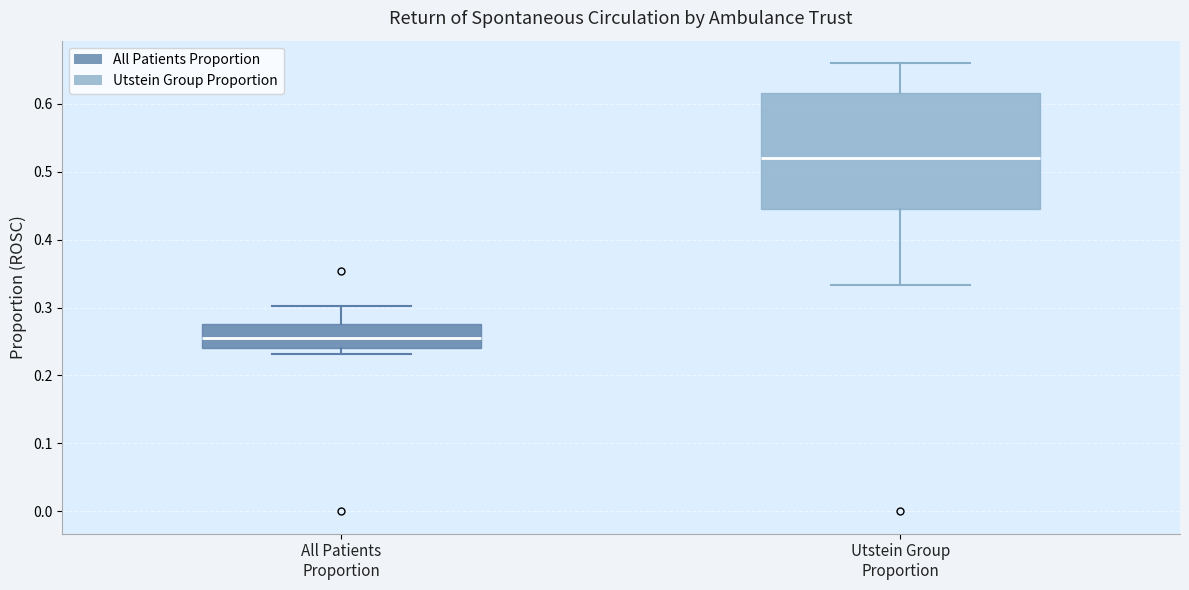

Reading left to right, transcribe this box plot: for each box, give where its median line is, the range the box spans, and where its two whiskers end, as read against the y-axis. The values are not printed on the chart, so give them approximately, as read against the axis.

All Patients Proportion: median 0.25, box 0.24 to 0.28, whiskers 0.23 to 0.30
Utstein Group Proportion: median 0.52, box 0.44 to 0.62, whiskers 0.33 to 0.66